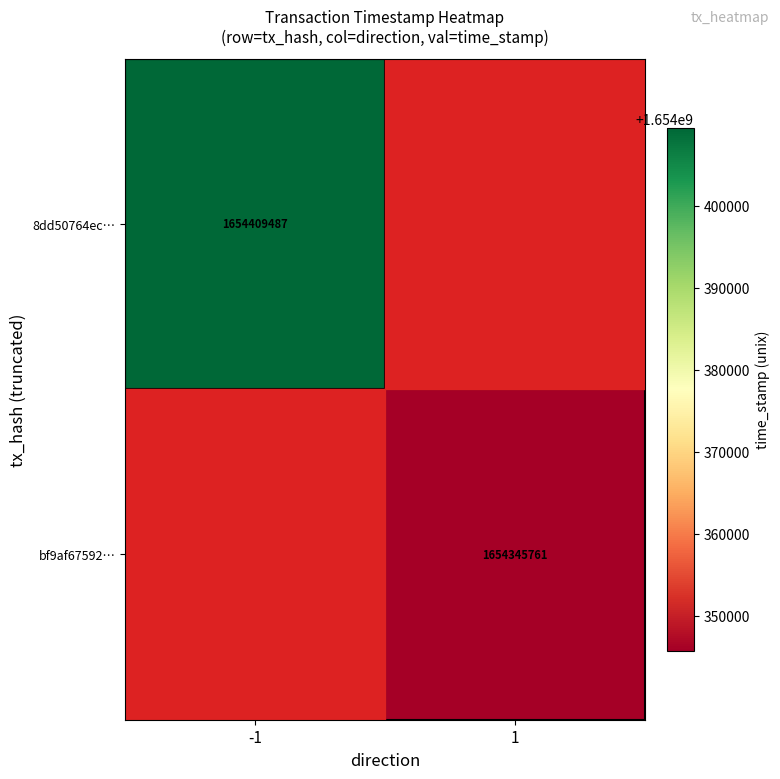

Is it true that 8dd50764ec… equals 2592208237.7 at -1?

False